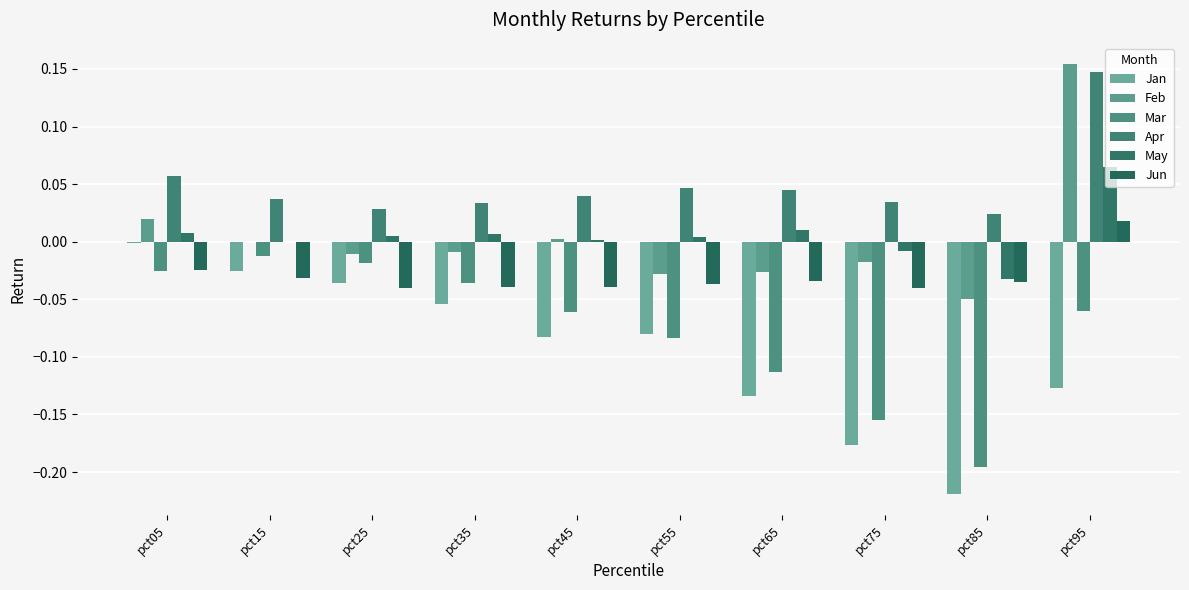

Which series changed the most between pct05 and pct35?

Jan